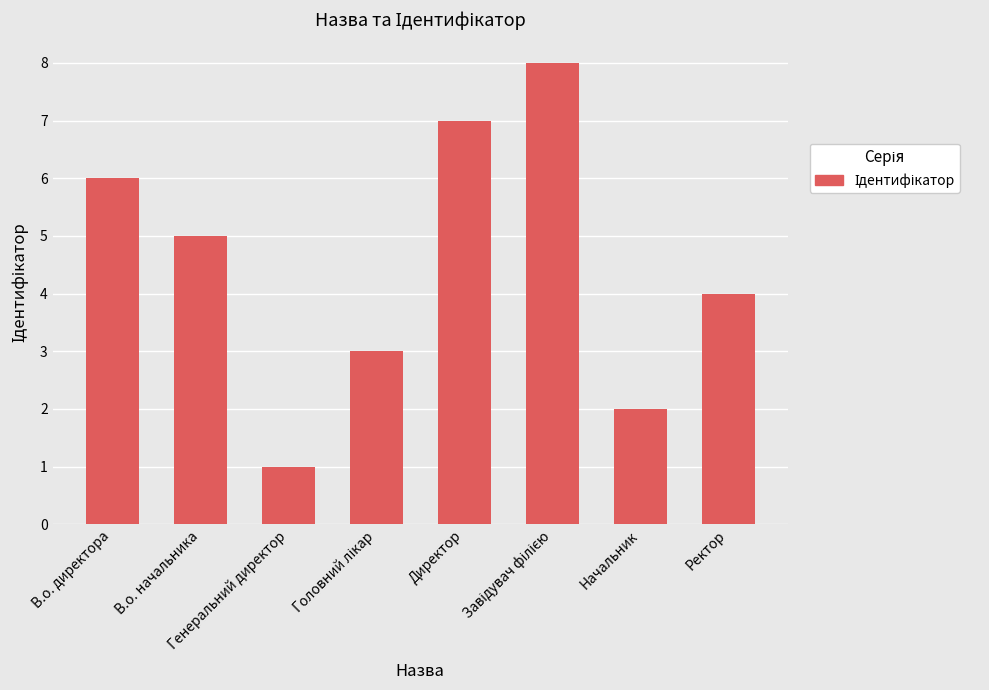

What is the sum of all values?

36